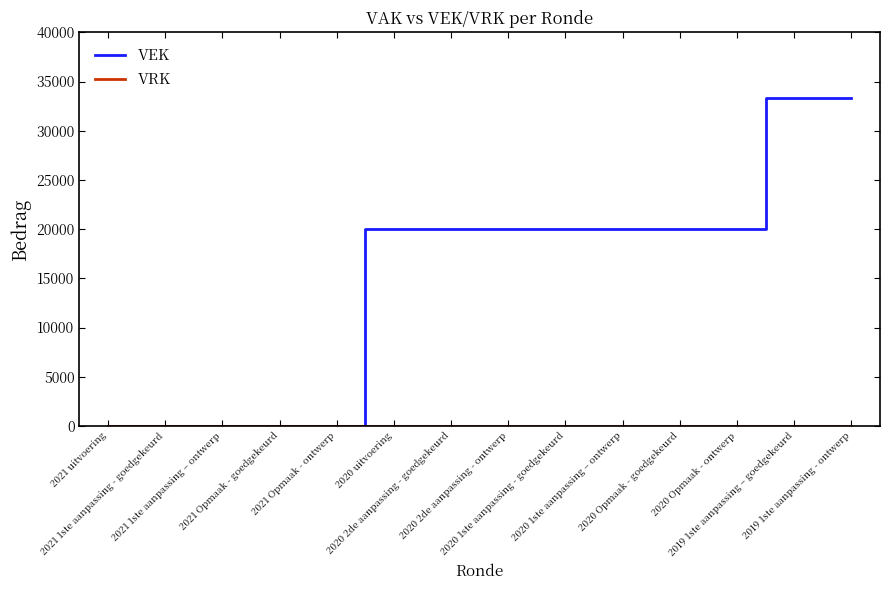

What is the maximum value shown in the chart?

33300